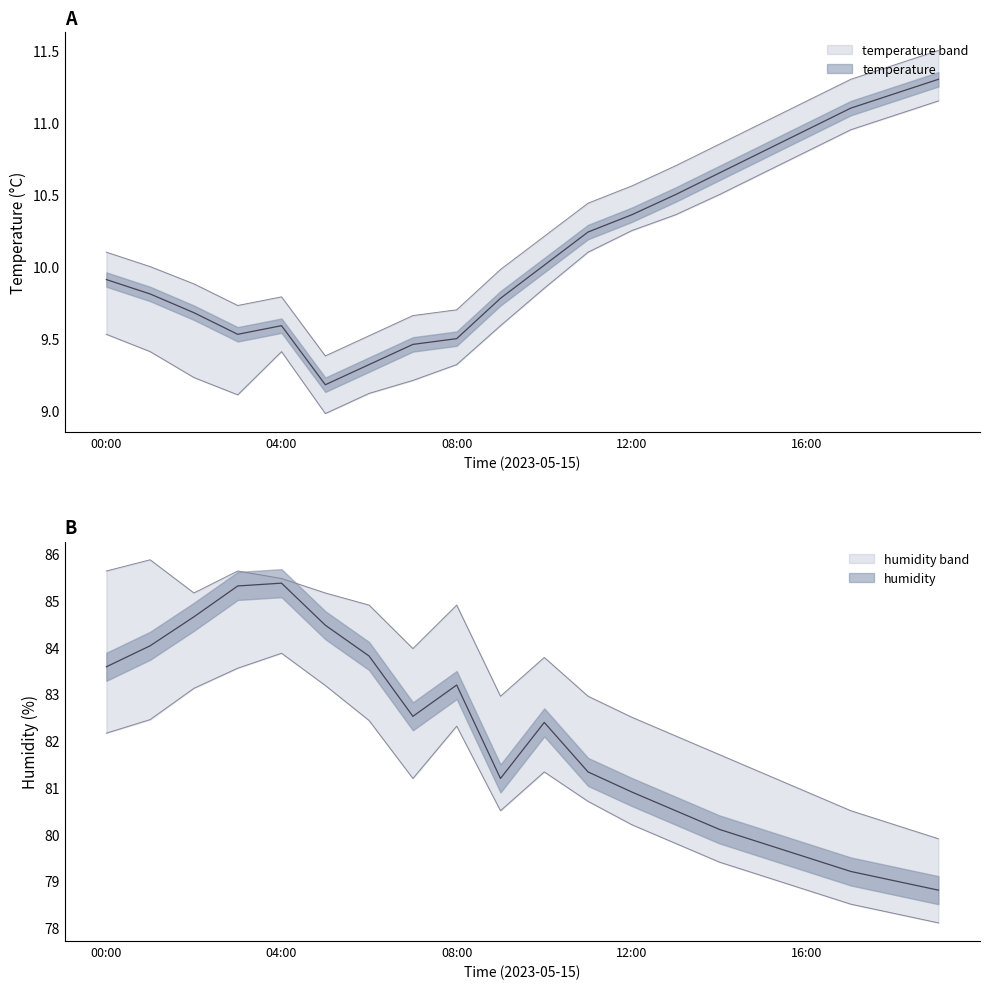

At which category does temperature reach its first local peak?

04:00